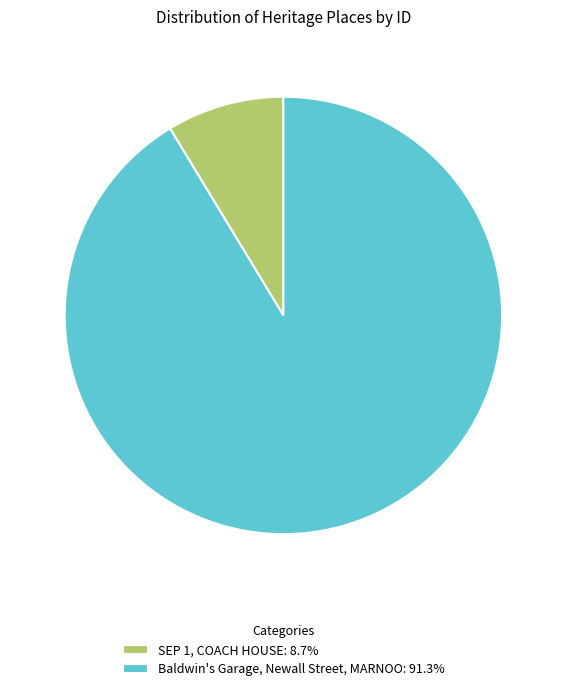

Does Baldwin's Garage, Newall Street, MARNOO: 91.3% account for over 50% of the chart?

Yes